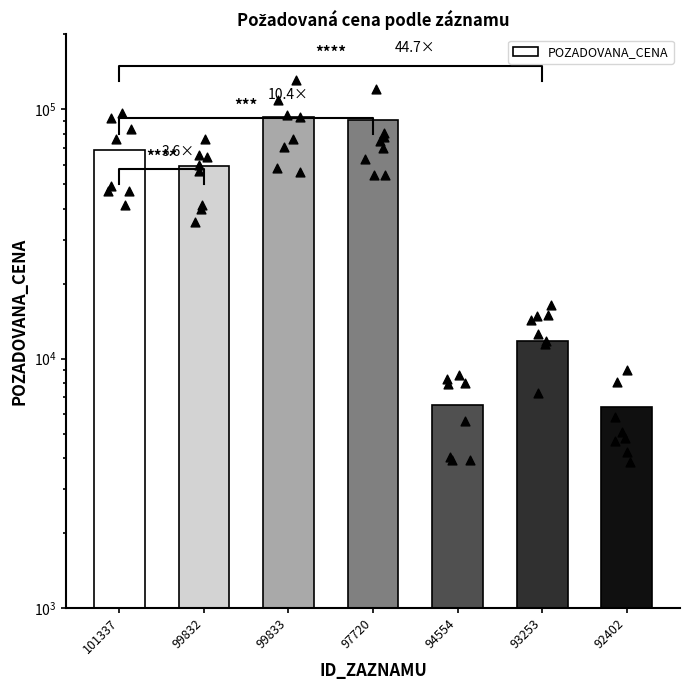

What is the change in value from 101337 to 92402?

-62650